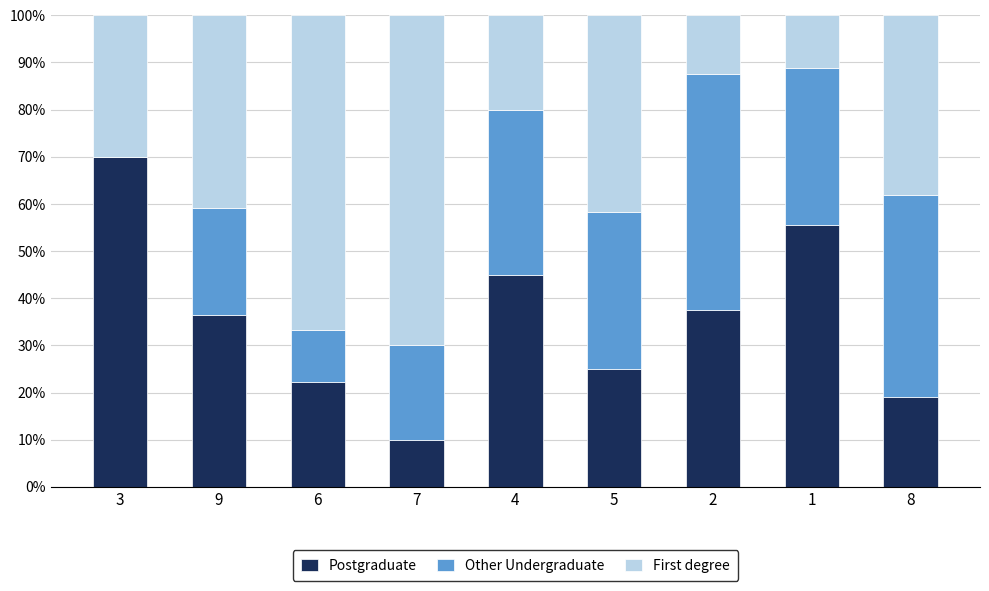

What is the total value across all series at 8?

100.0